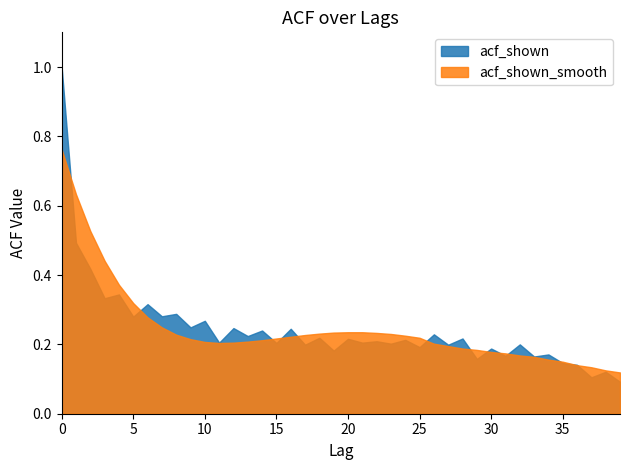

Rank the series by their maximum value, from highest to lowest.

acf_shown, acf_shown_smooth